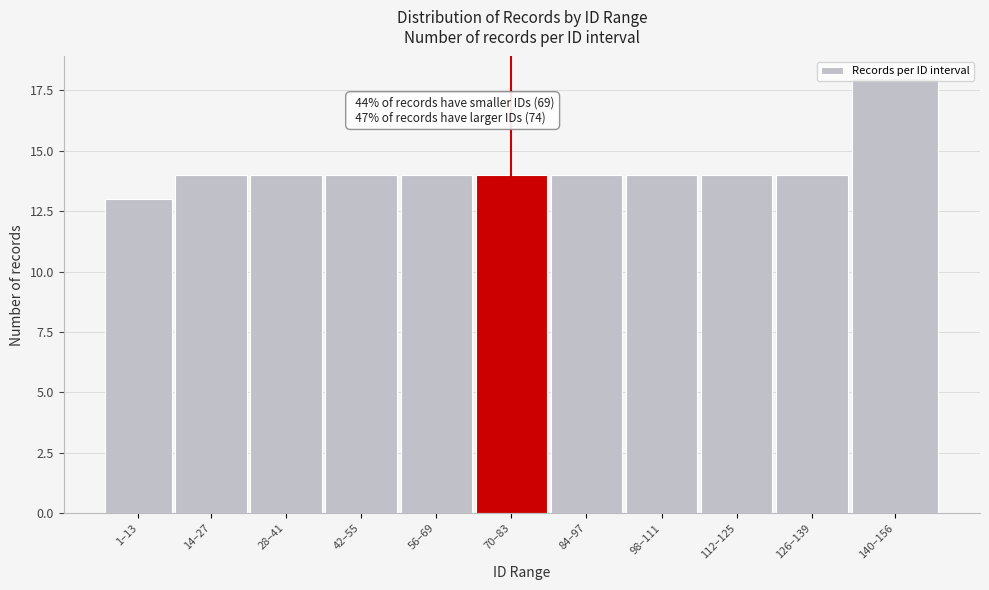

What is the value of the 3rd bar from the left?

14